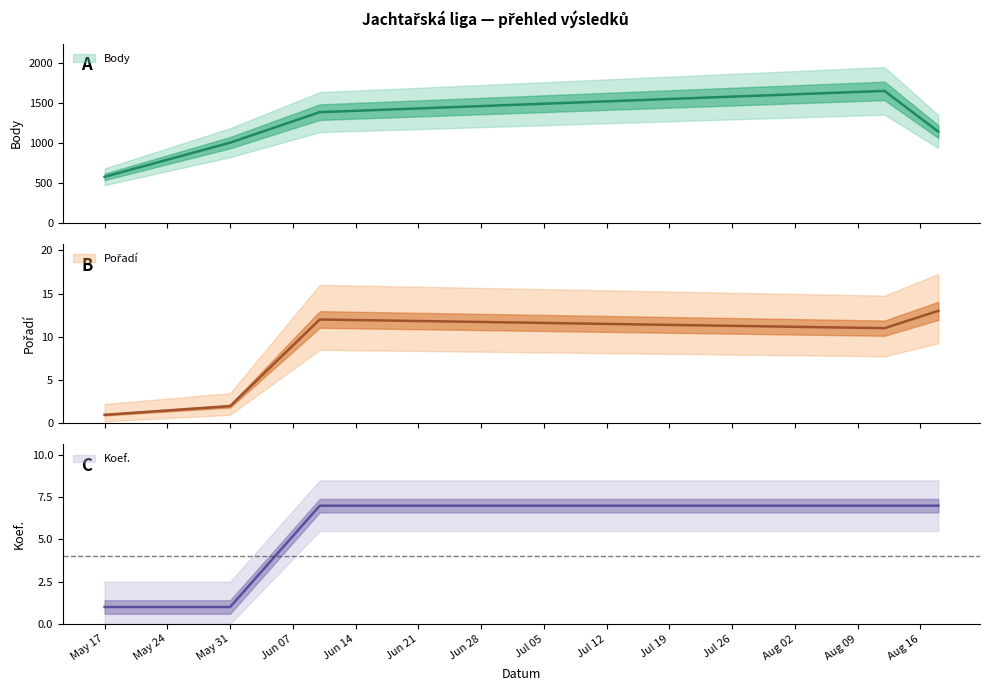

What is the highest value of the Body series?

1650